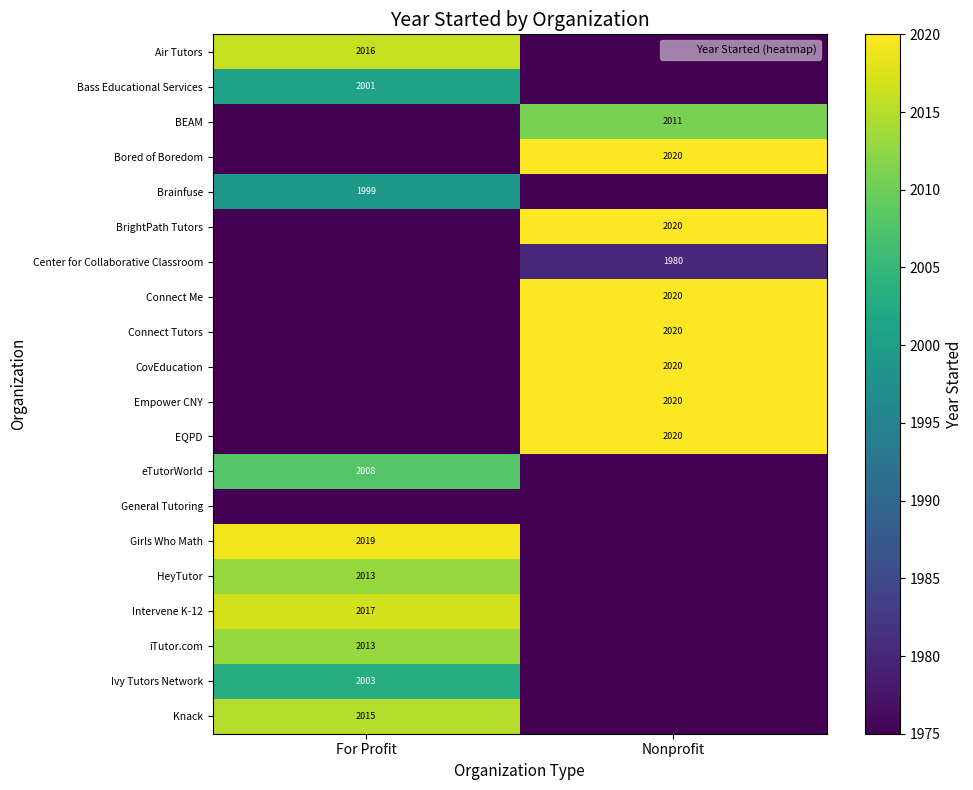

Between Nonprofit and For Profit, which is larger?

For Profit